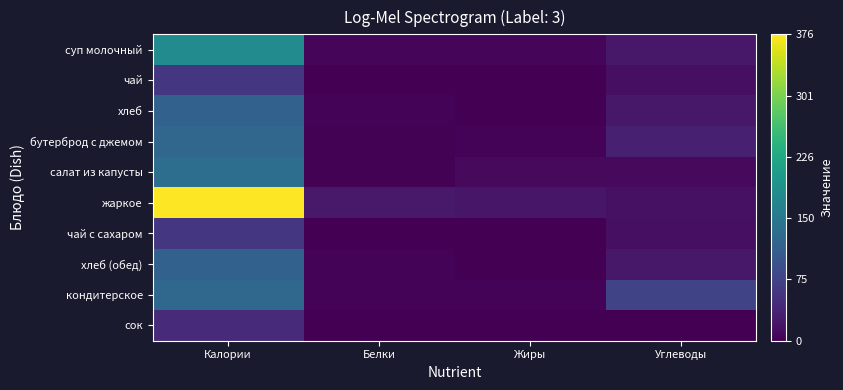

Reading left to right, extract all data points from this chart.

суп молочный: Калории=182.0	Белки=7.1	Жиры=6.5	Углеводы=23.7
чай: Калории=60.0	Белки=0.1	Жиры=0.0	Углеводы=15.0
хлеб: Калории=117.0	Белки=3.8	Жиры=0.4	Углеводы=24.6
бутерброд с джемом: Калории=124.0	Белки=1.7	Жиры=4.3	Углеводы=32.6
салат из капусты: Калории=136.0	Белки=1.6	Жиры=10.1	Углеводы=9.6
жаркое: Калории=376.0	Белки=26.0	Жиры=23.2	Углеводы=16.6
чай с сахаром: Калории=60.0	Белки=0.1	Жиры=0.0	Углеводы=15.0
хлеб (обед): Калории=117.0	Белки=3.8	Жиры=0.4	Углеводы=24.6
кондитерское: Калории=125.0	Белки=3.0	Жиры=3.0	Углеводы=77.0
сок: Калории=46.0	Белки=1.0	Жиры=0.2	Углеводы=0.2